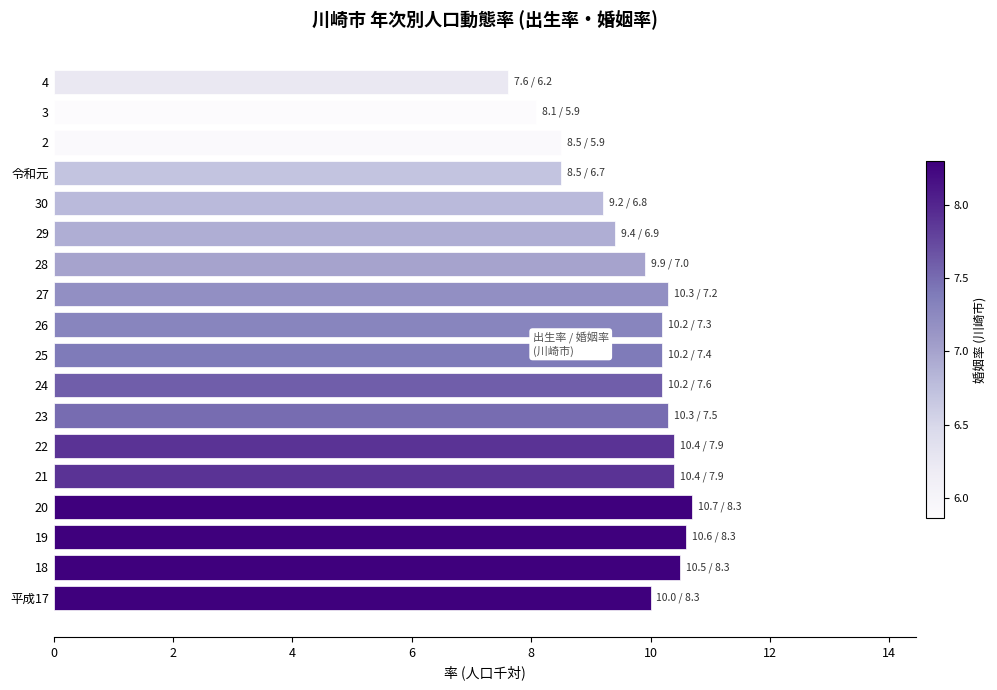

At which label is the value closest to 9?

30